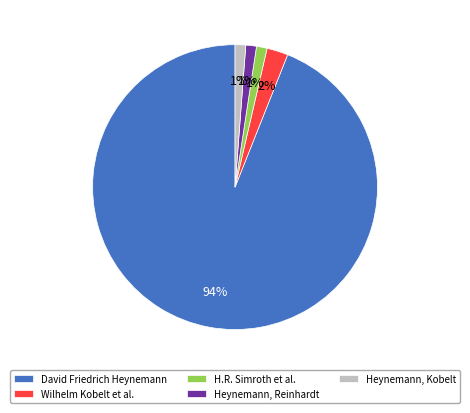

Count the number of slices in the pie.

5